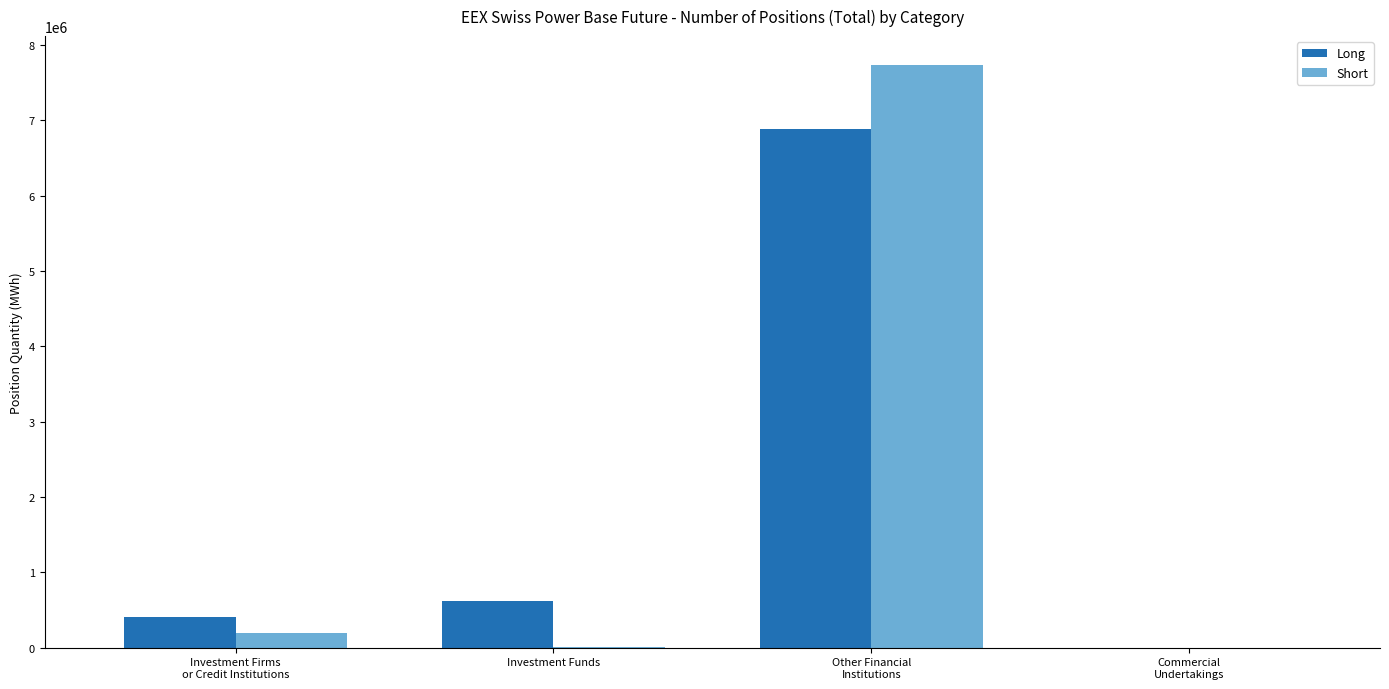

Where is Short nearest to the value 3866632?

Investment Firms
or Credit Institutions